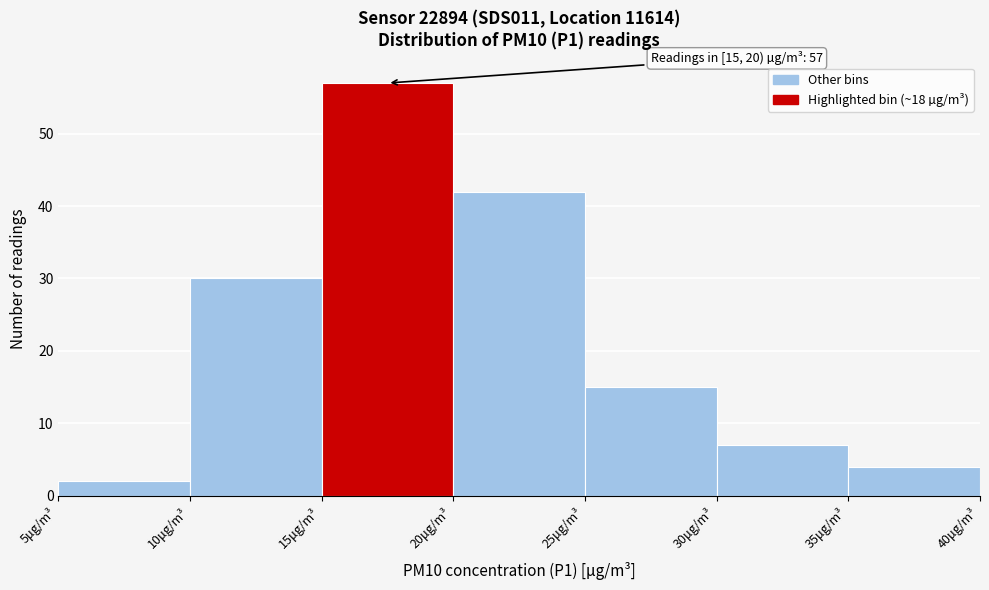

Over which range of the x-axis is the bar tallest?

15 to 20